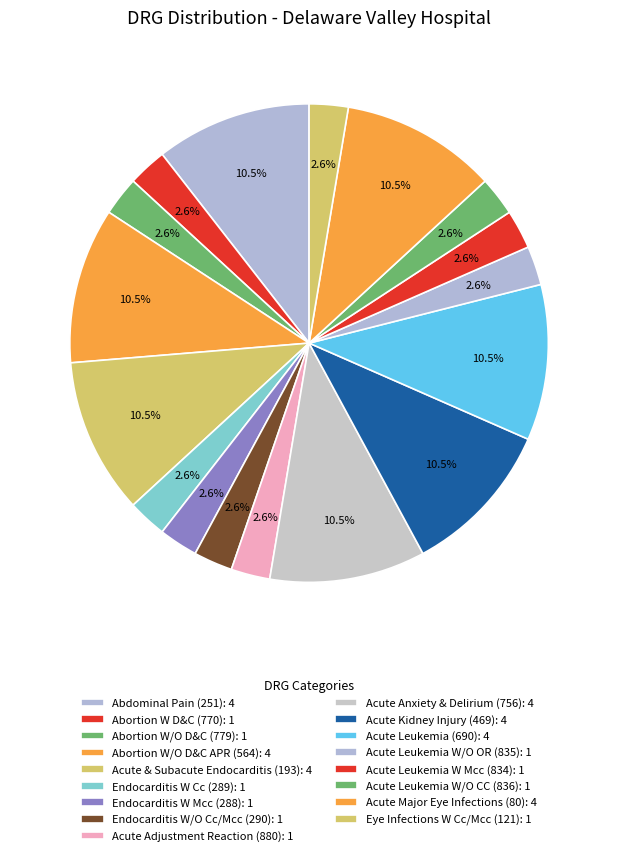

How many slices are in this pie chart?

17